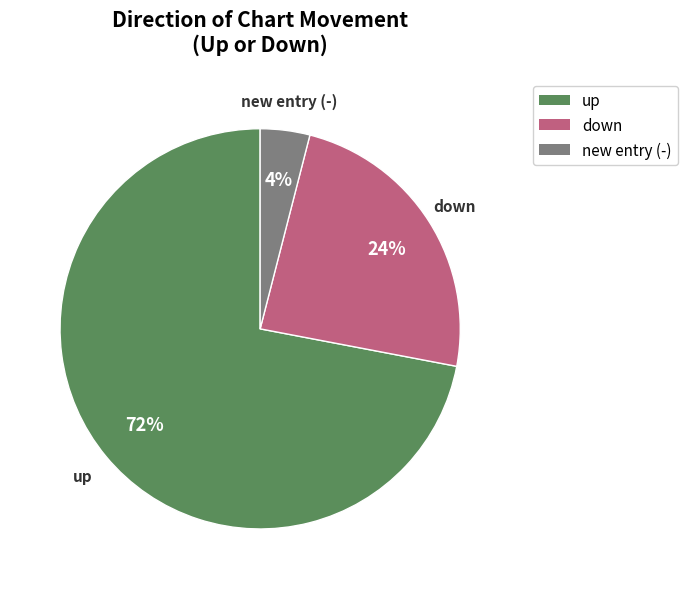

To the nearest percent, what is the difference between the largest and smallest slice percentages?

68%